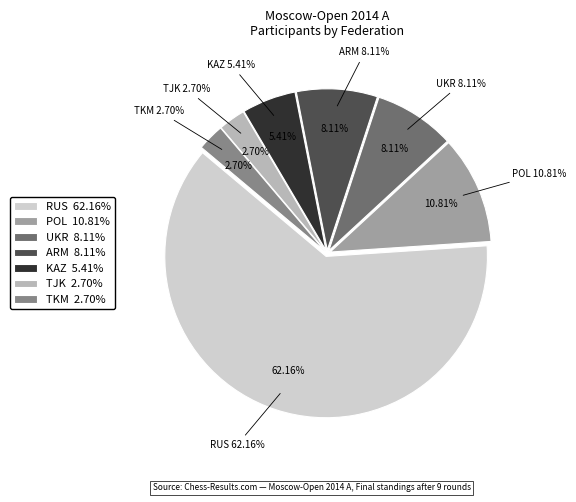

Is the sum of KAZ and UKR greater than half?

No